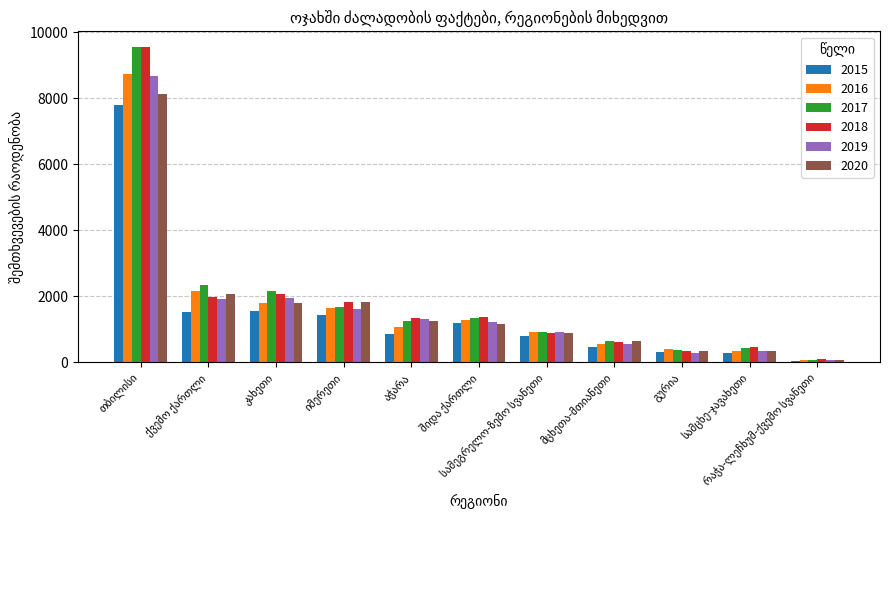

What is the difference between the second highest and second lowest values in the 2016 series?

1828